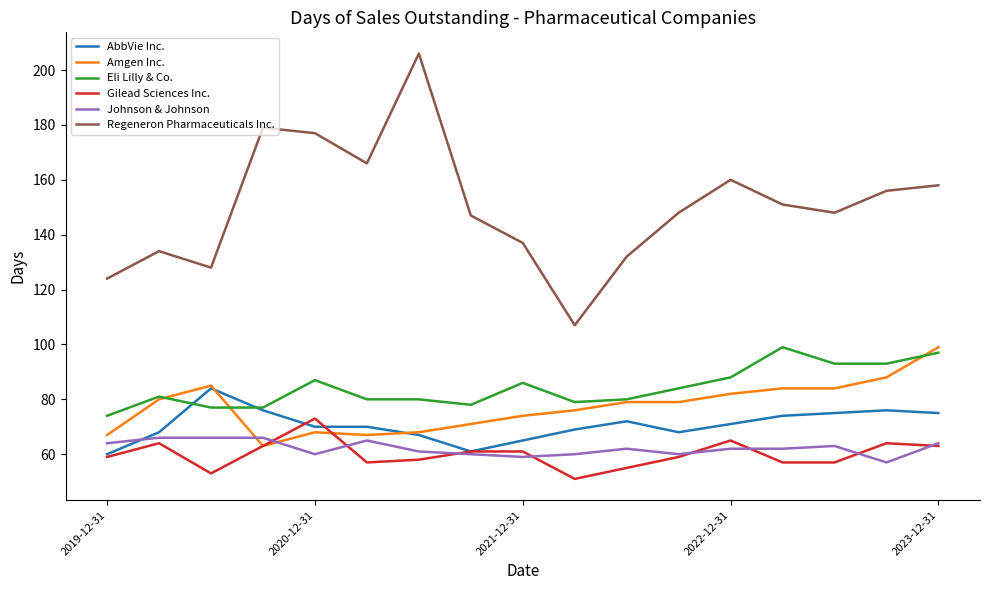

True or false: Amgen Inc. and Regeneron Pharmaceuticals Inc. intersect in this chart.

False